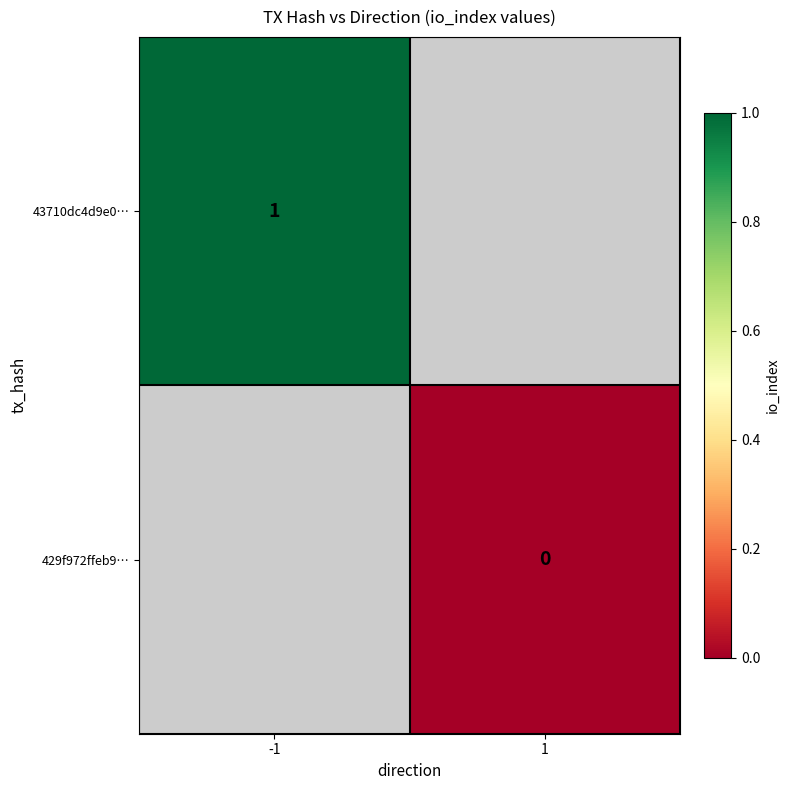

Is the value of 429f972ffeb9… at 1 greater than the value of 43710dc4d9e0… at -1?

No